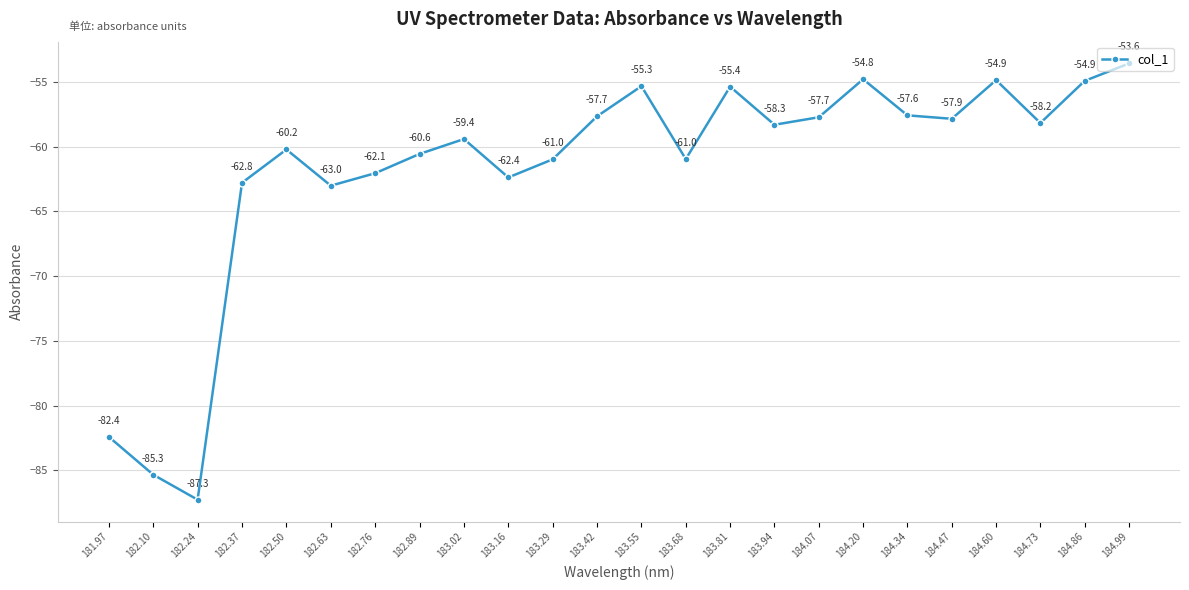

What position from the left is 184.47?

20